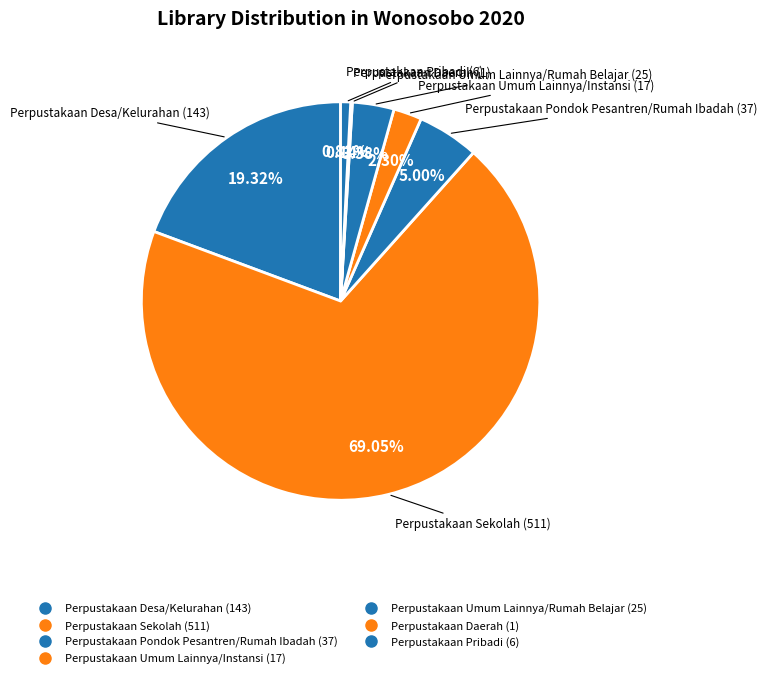

Does Perpustakaan Sekolah account for over 50% of the chart?

Yes